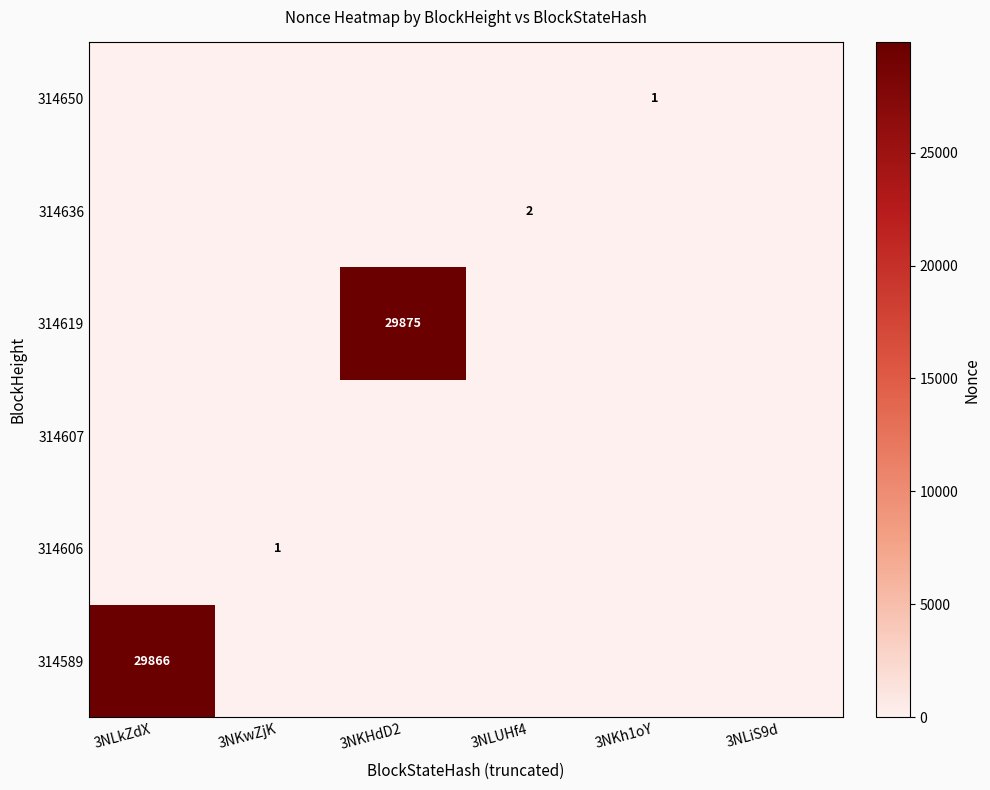

The 314589 series shows 46903 at 3NLkZdX. True or false?

False